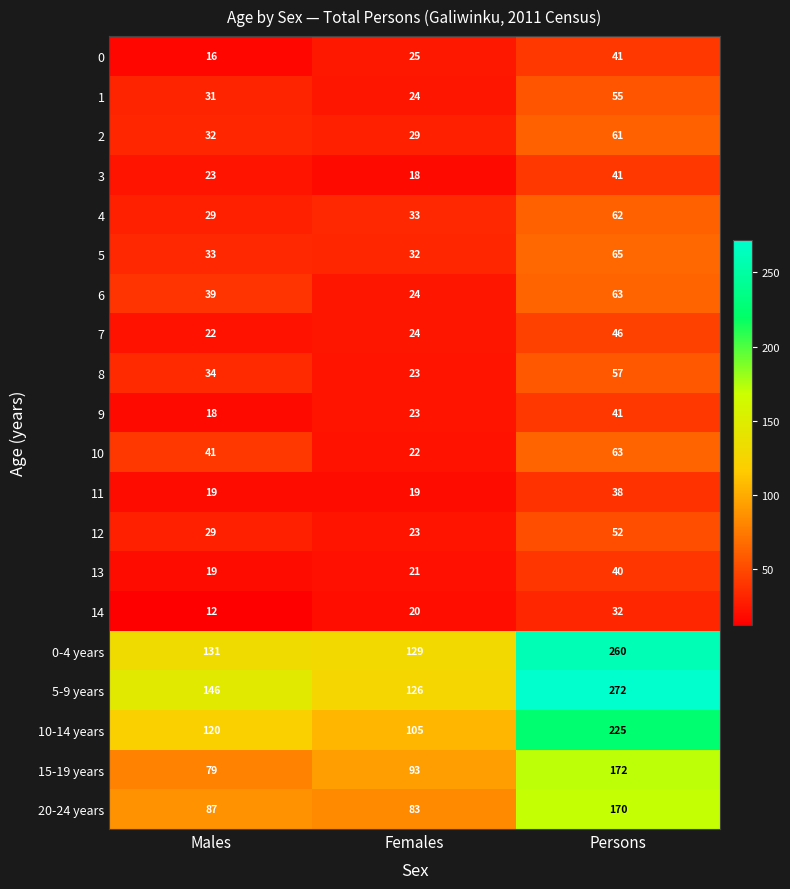

Is it true that 4 equals 43 at Males?

False